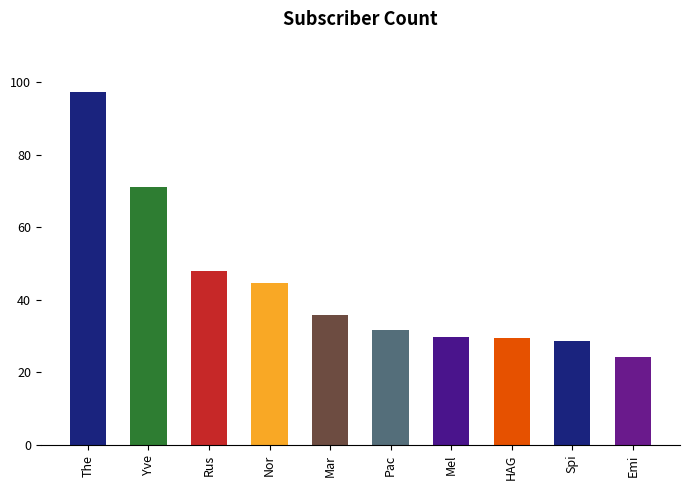

What is the average value?

44.1